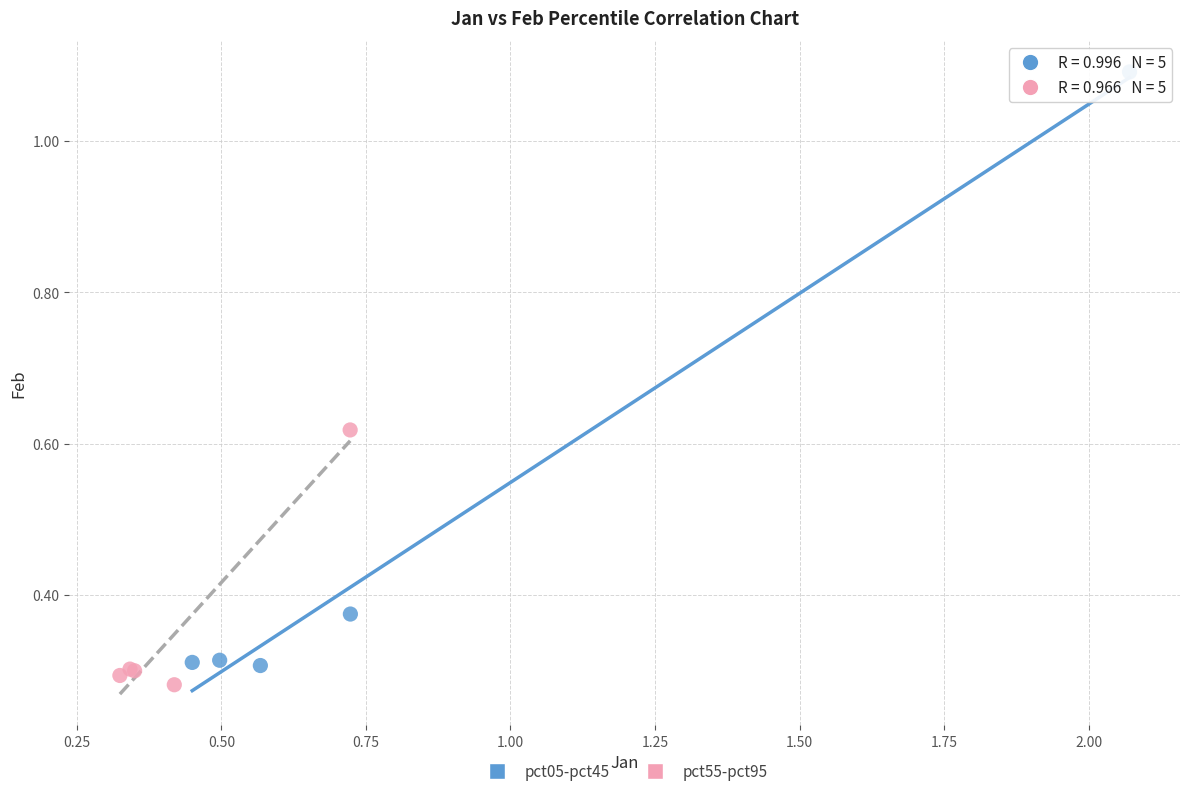

Which series contains the highest Y value?

pct05-pct45